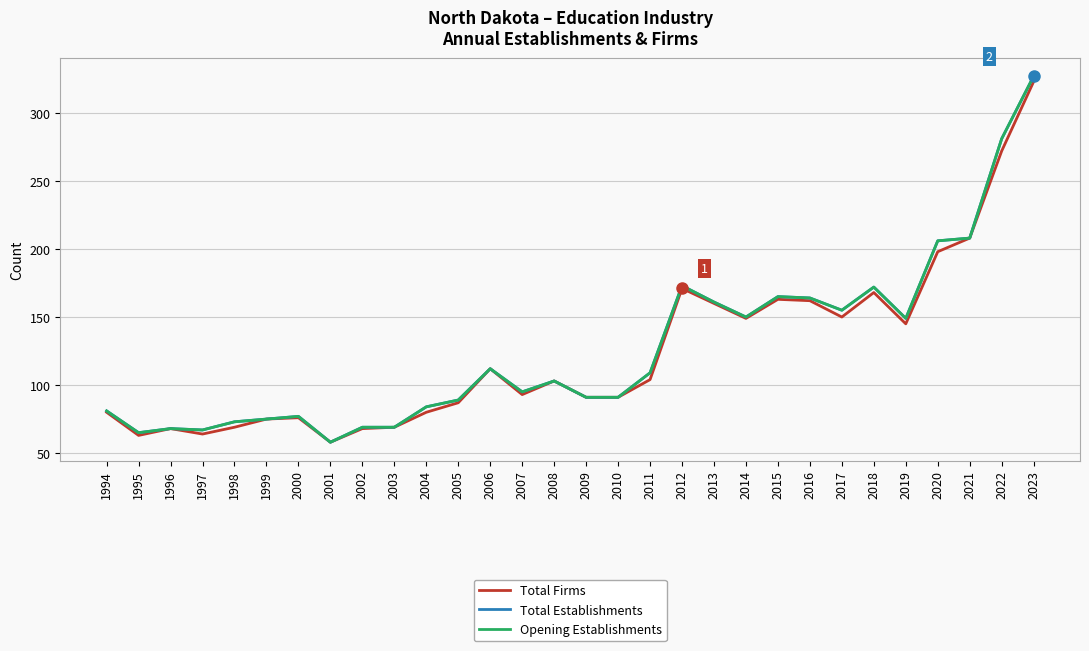

True or false: Opening Establishments and Total Firms intersect in this chart.

False